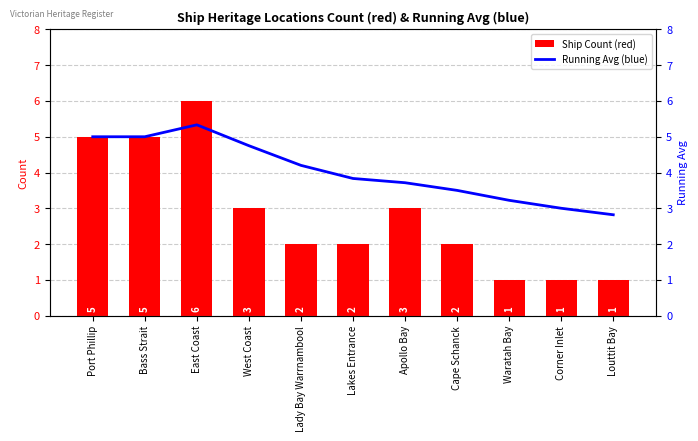

What is the label of the 1st bar from the left?

Port Phillip